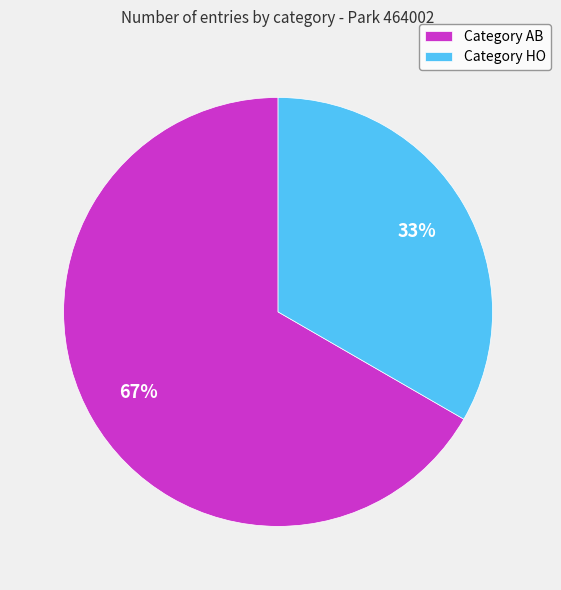

Does Category HO account for over 50% of the chart?

No